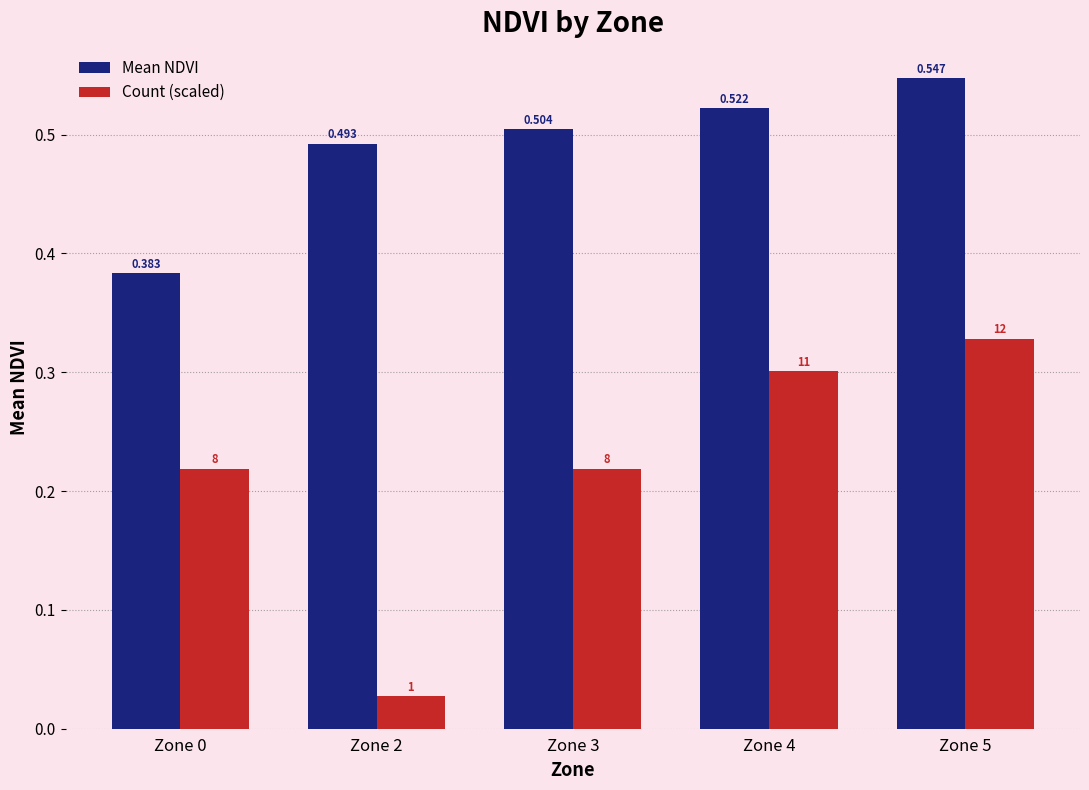

Which series has the widest spread of values?

Count (scaled)